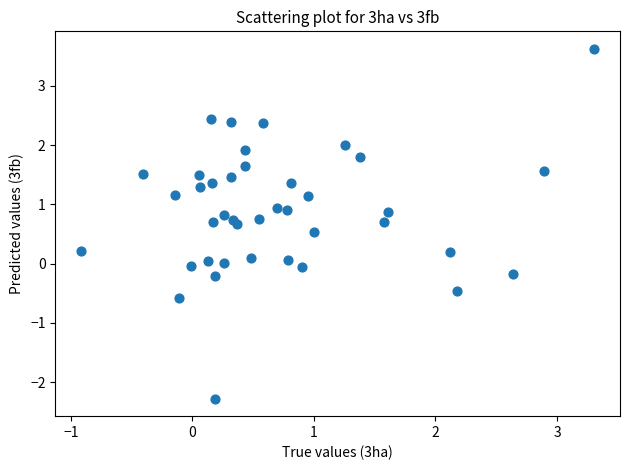

What is the range of X values (max minus min)?

4.2